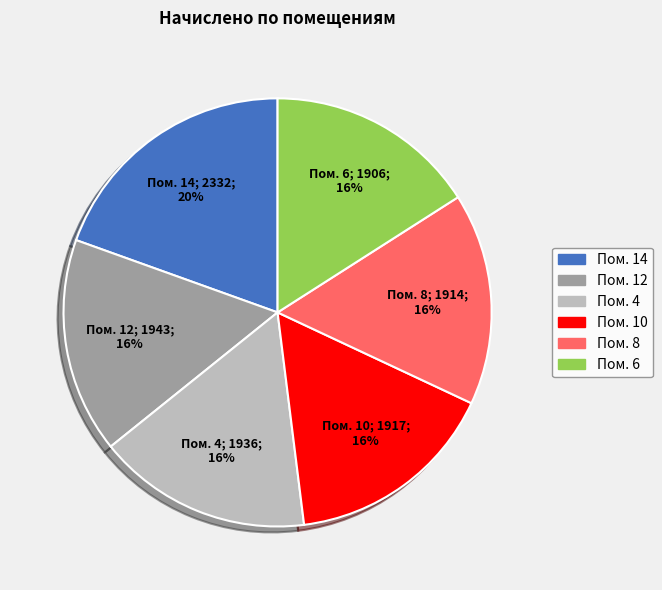

Which category has the biggest portion of the pie?

Пом. 14